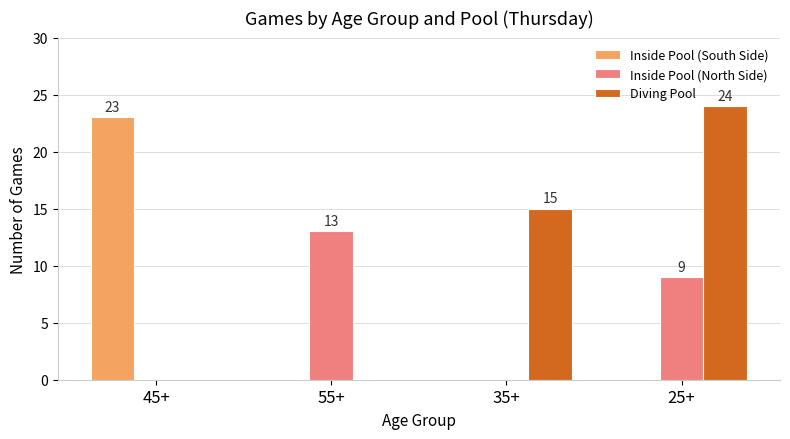

What is the highest value of the Diving Pool series?

24